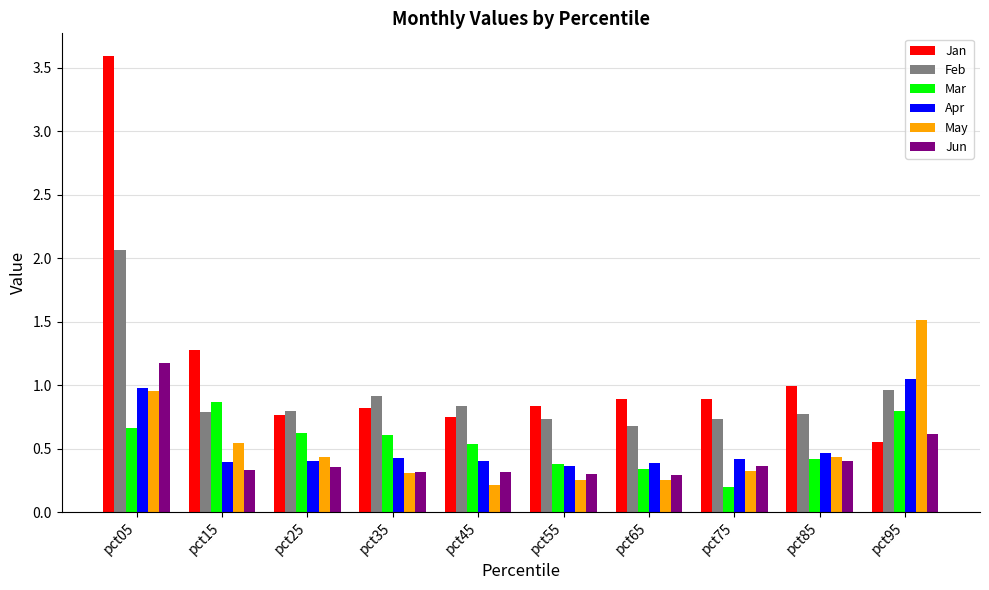

Which category has the highest value in the Mar series?

pct15